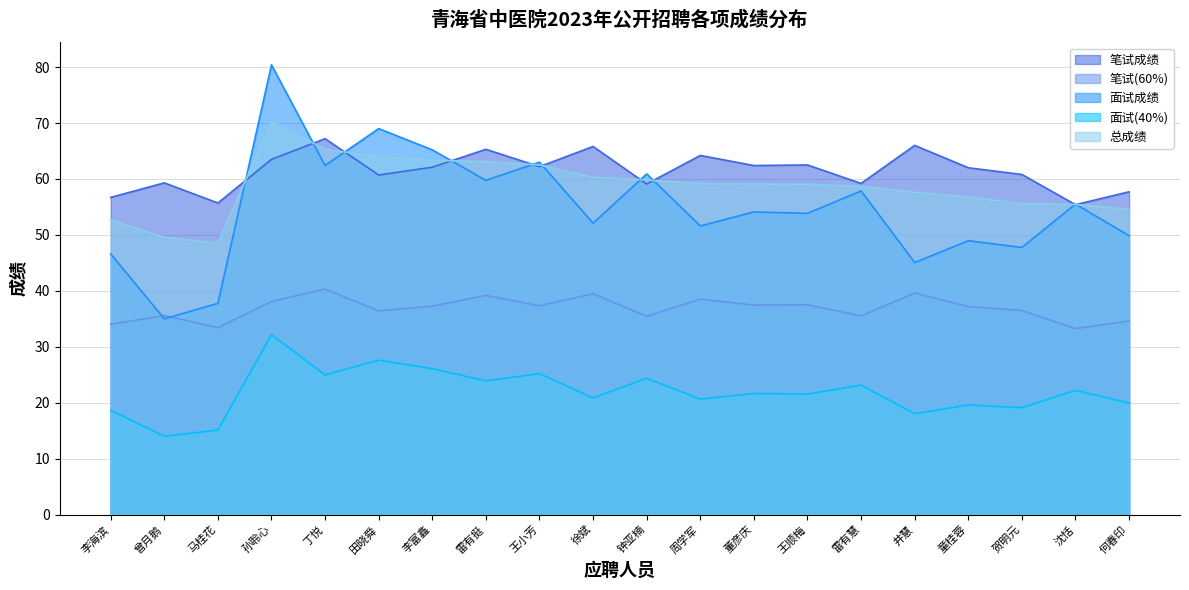

Does the chart have visible grid lines?

Yes